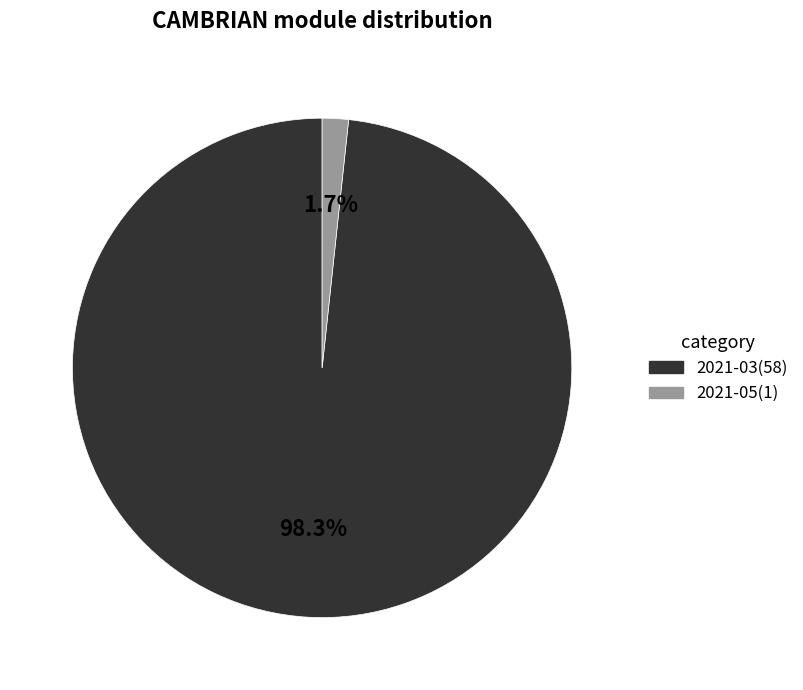

What is the total percentage of 2021-03 and 2021-05?

100.0%